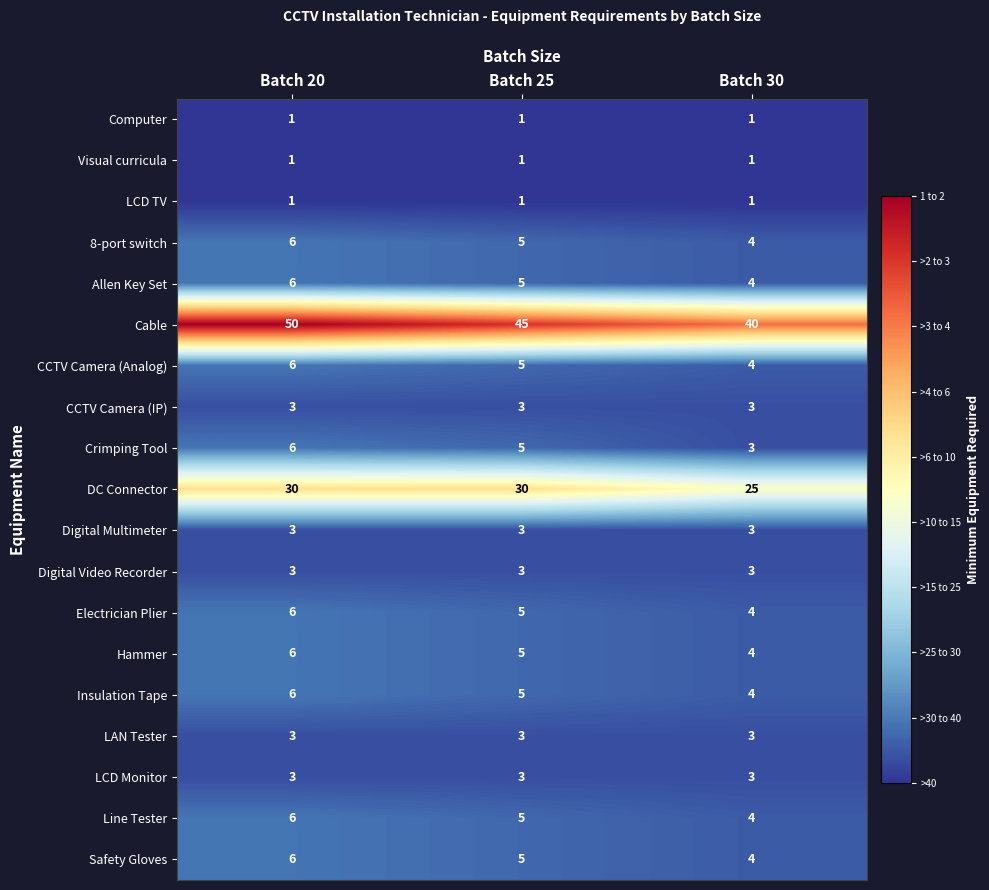

Which series changed the most between Batch 20 and Batch 25?

Cable